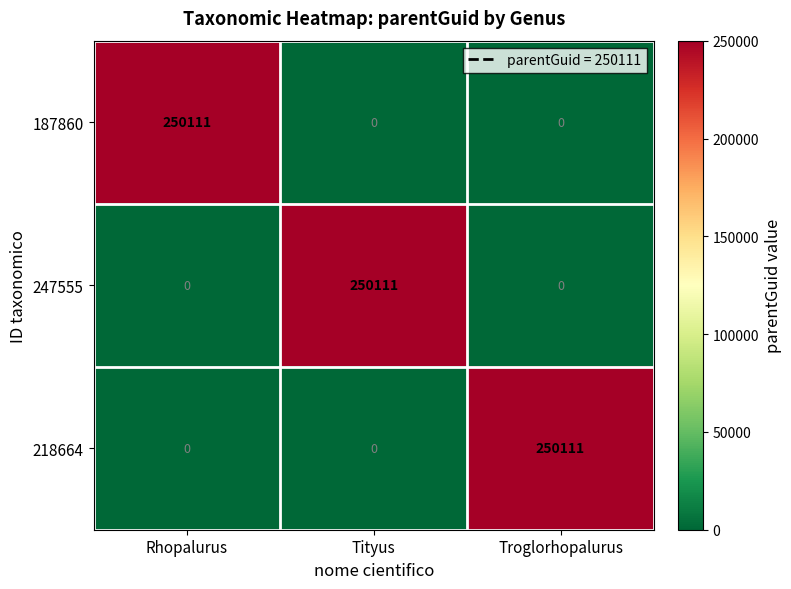

How many distinct data groups are displayed?

3